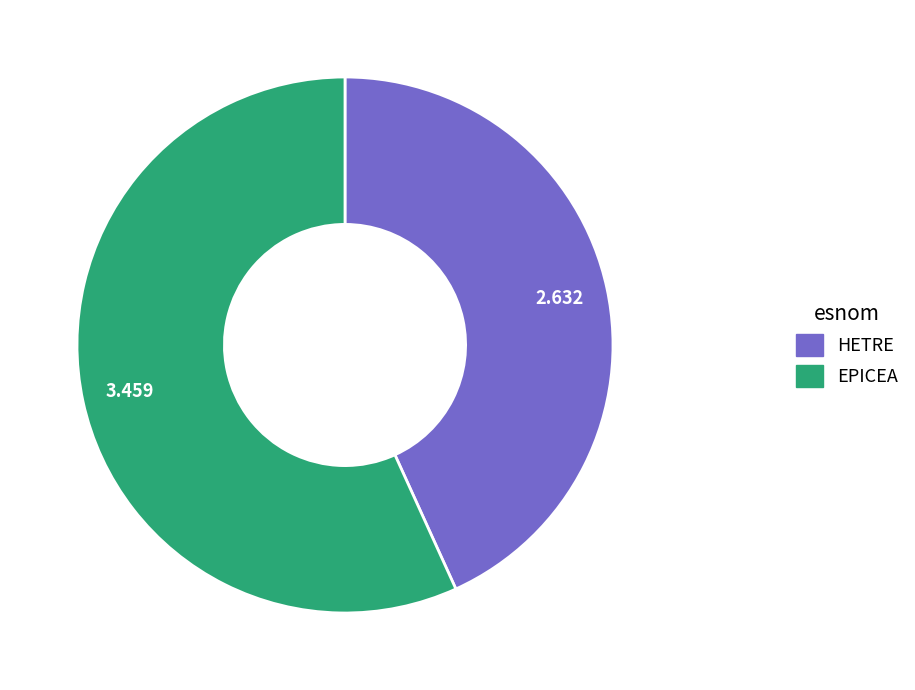

Is the sum of EPICEA and HETRE greater than half?

Yes